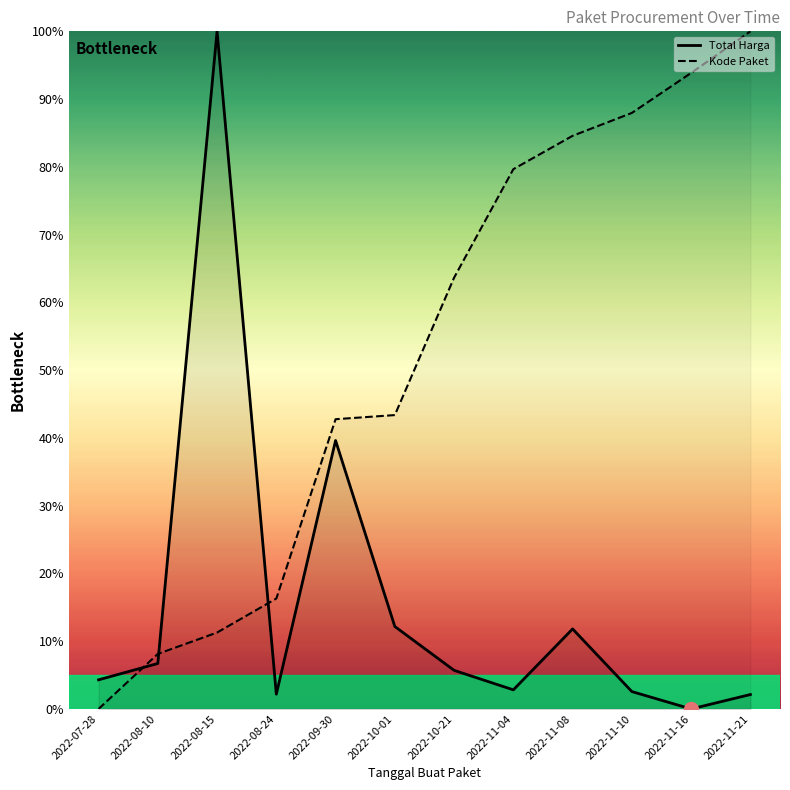

List the series in order of their overall mean, lowest first.

Total Harga, Kode Paket